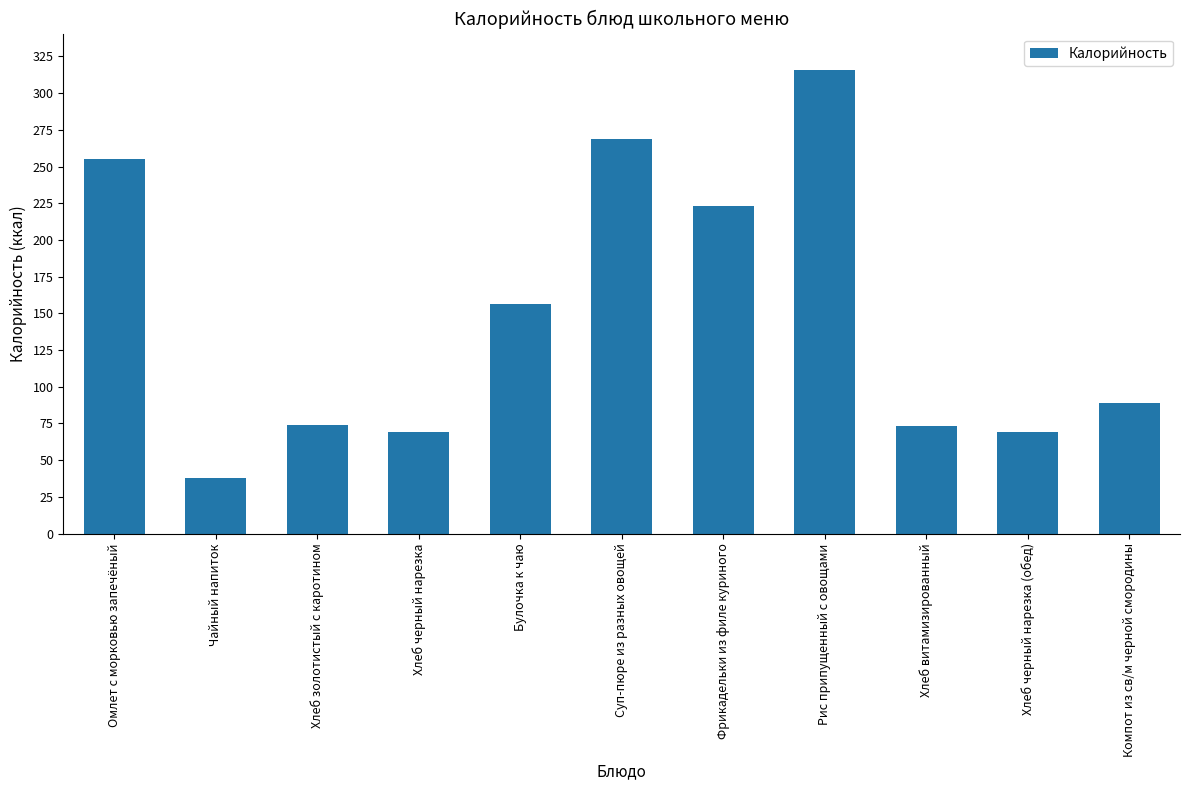

Between Рис припущенный с овощами and Хлеб черный нарезка (обед), which is larger?

Рис припущенный с овощами